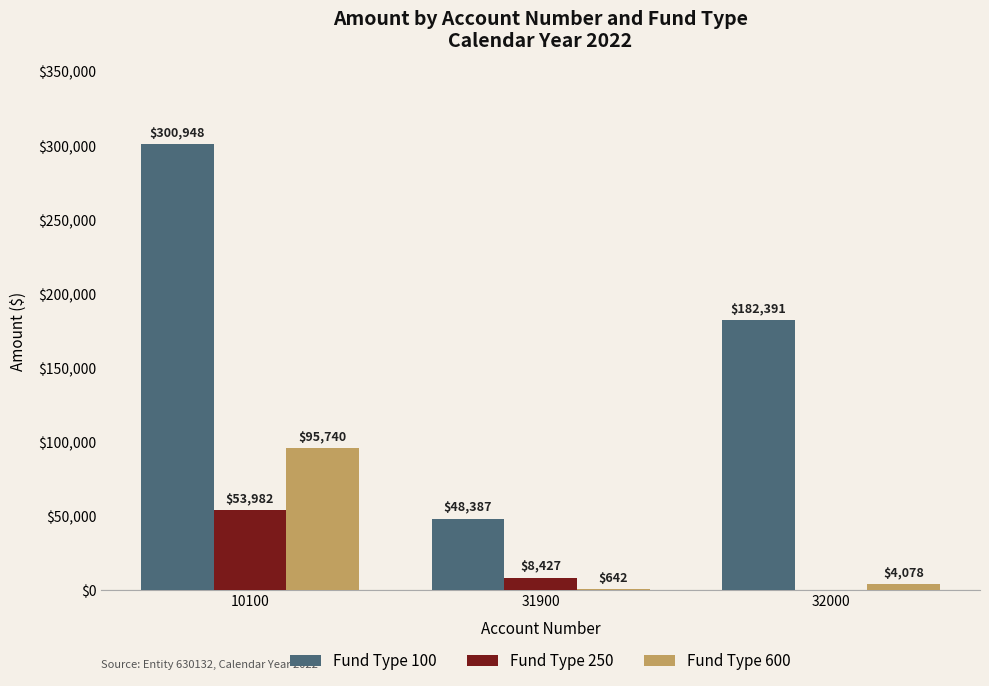

The Fund Type 100 series shows 117223.1 at 32000. True or false?

False